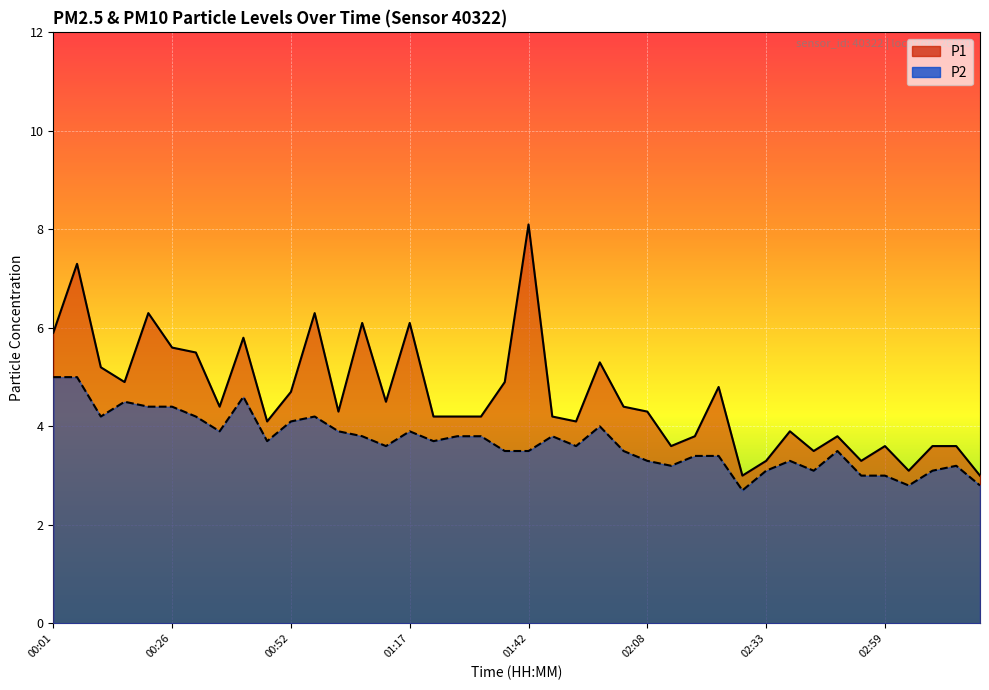

Which series has the largest range (max minus min)?

P1